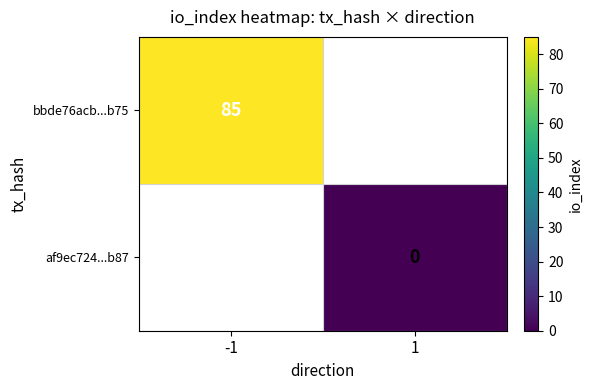

The bbde76acb...b75 series shows 21 at -1. True or false?

False